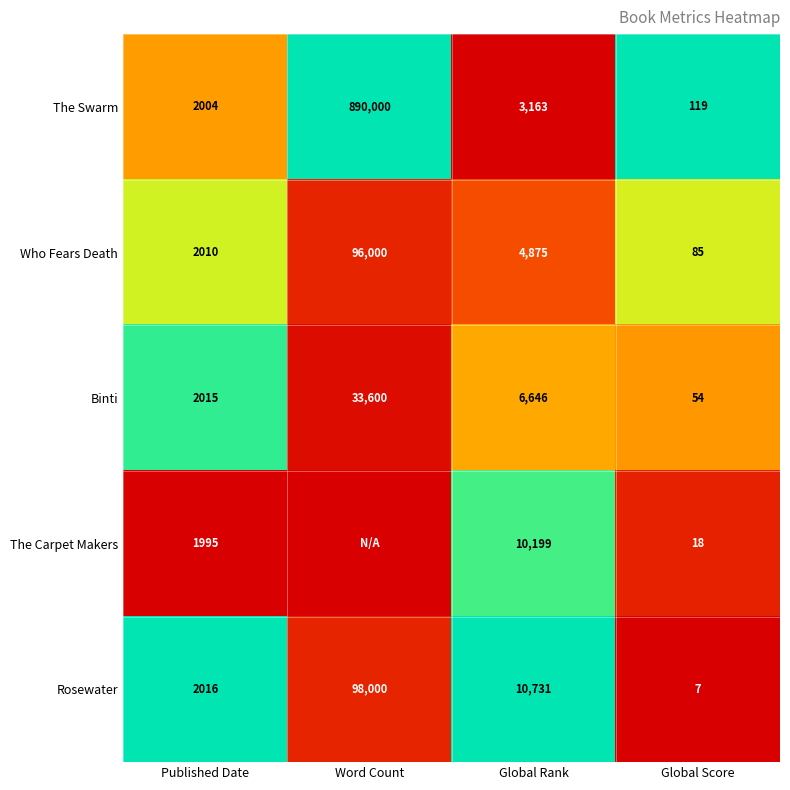

What is the difference between the maximum and minimum values in the Binti series?

33546